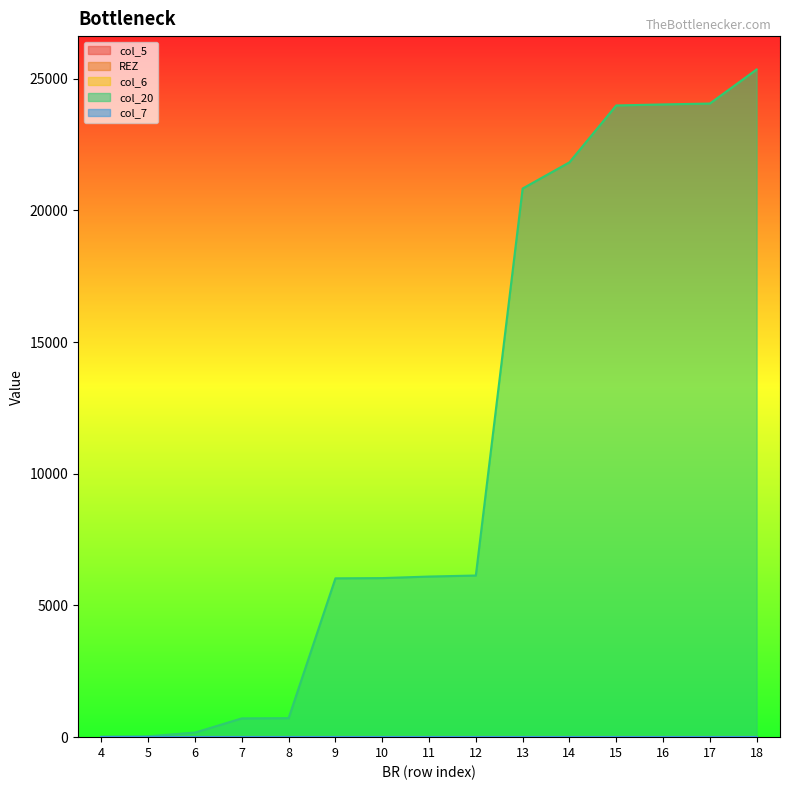

How many positive values does the col_5 series have?

1